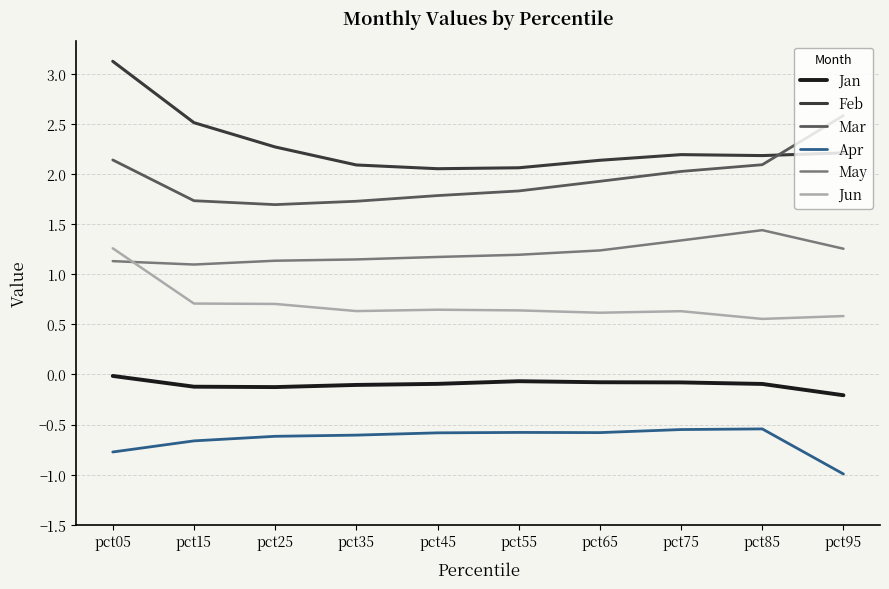

Read the May value at pct35.

1.1